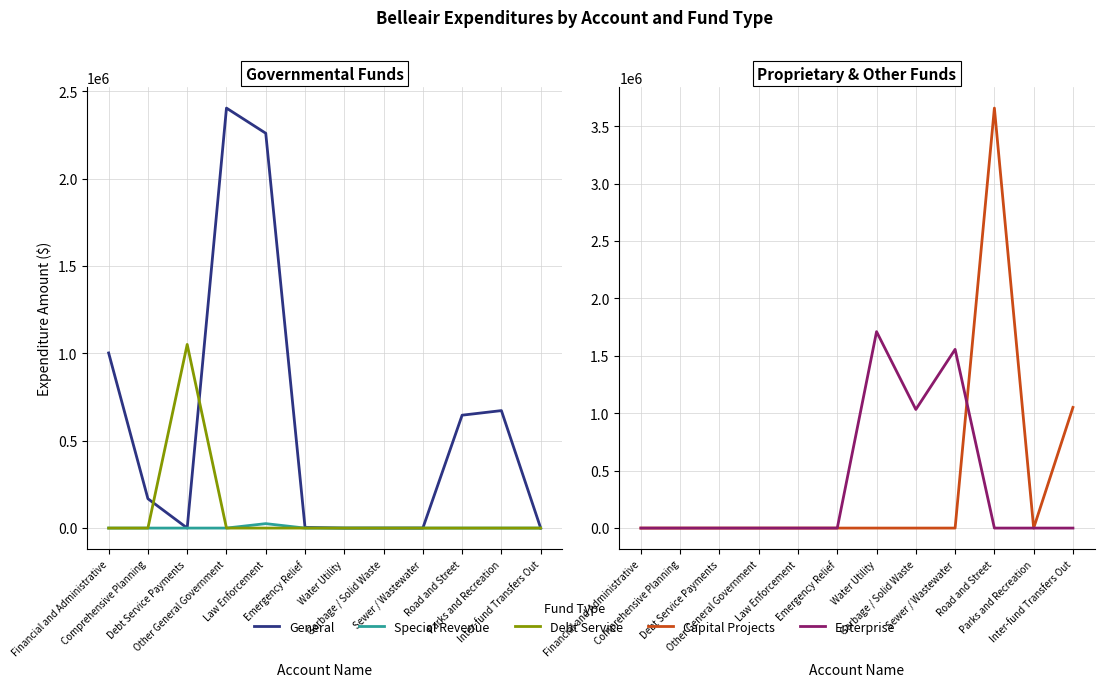

Which series has the largest range (max minus min)?

Capital Projects